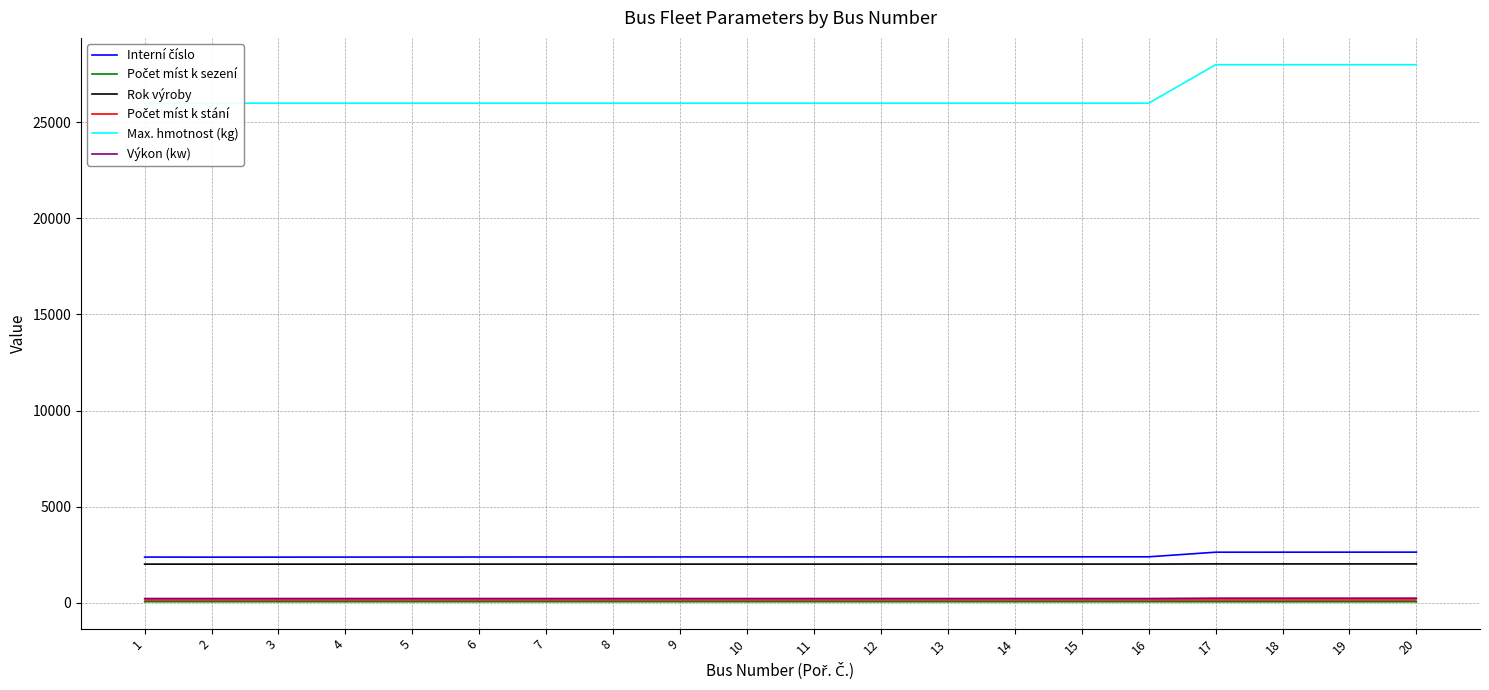

The value of Interní číslo at 11 is 2379. True or false?

True